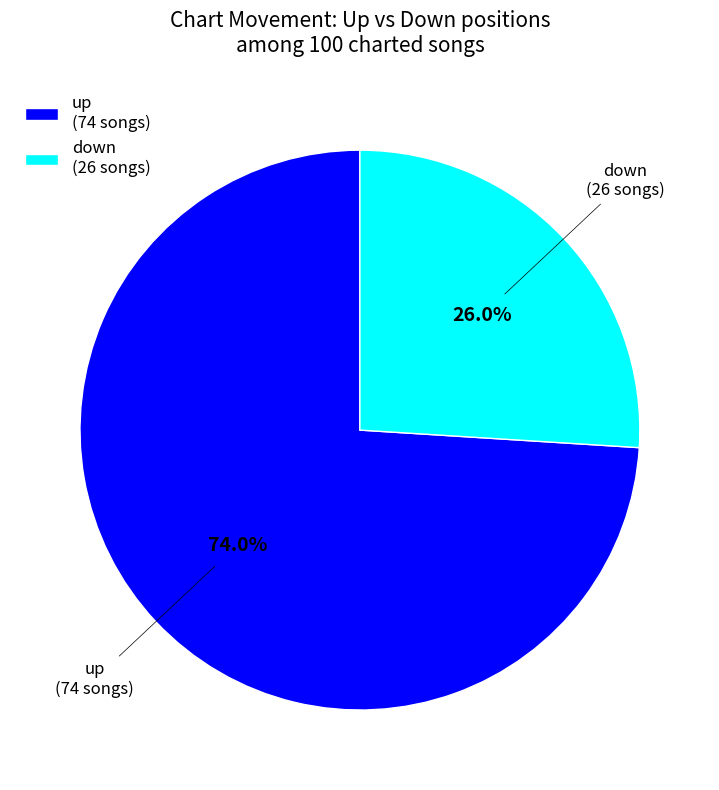

Between down and up, which is larger?

up